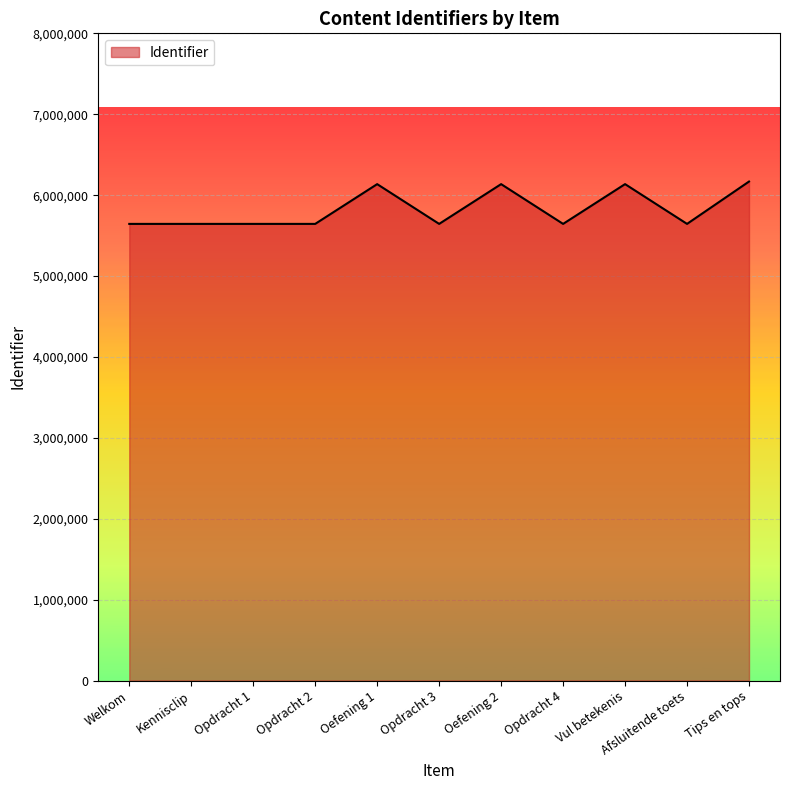

True or false: the data shows 10045976 at Tips en tops.

False